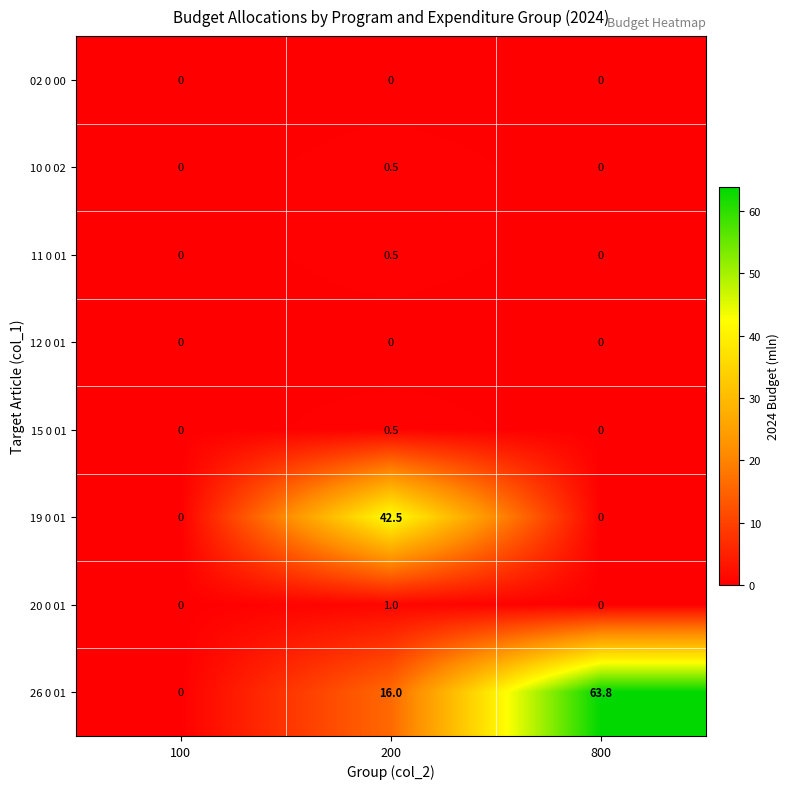

What is the difference between the 11 0 01 values at 200 and 800?

0.5